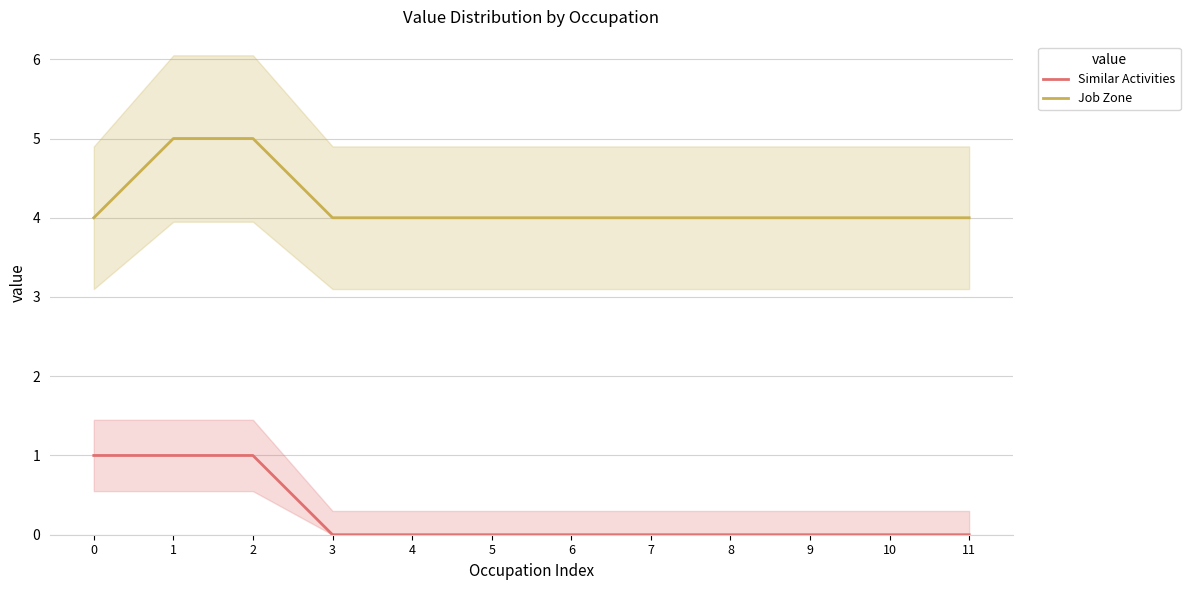

What is the highest value of the Job Zone series?

5